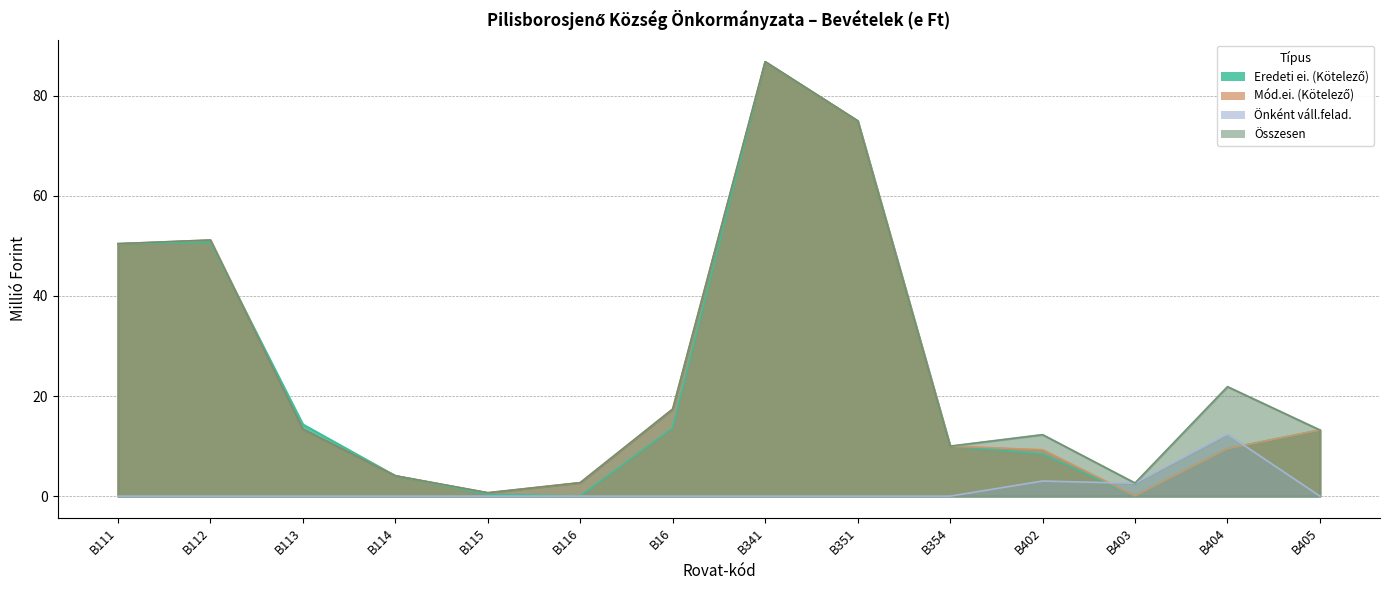

Is it true that Önként váll.felad. equals 8.3 at B115?

False